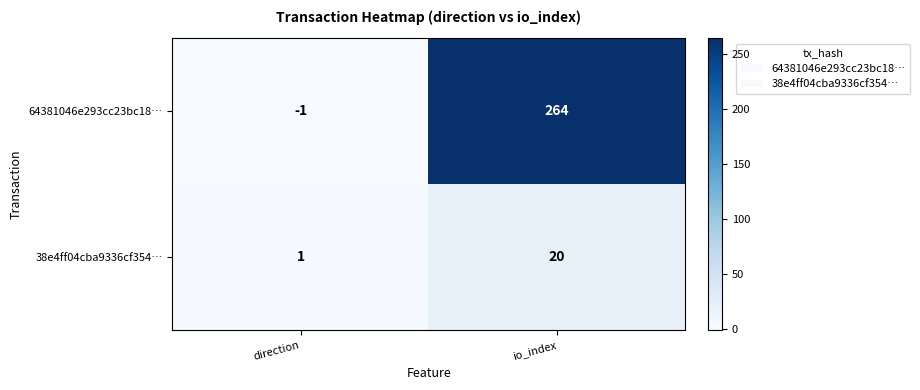

Rank the series by their average value, from lowest to highest.

38e4ff04cba9336cf354…, 64381046e293cc23bc18…